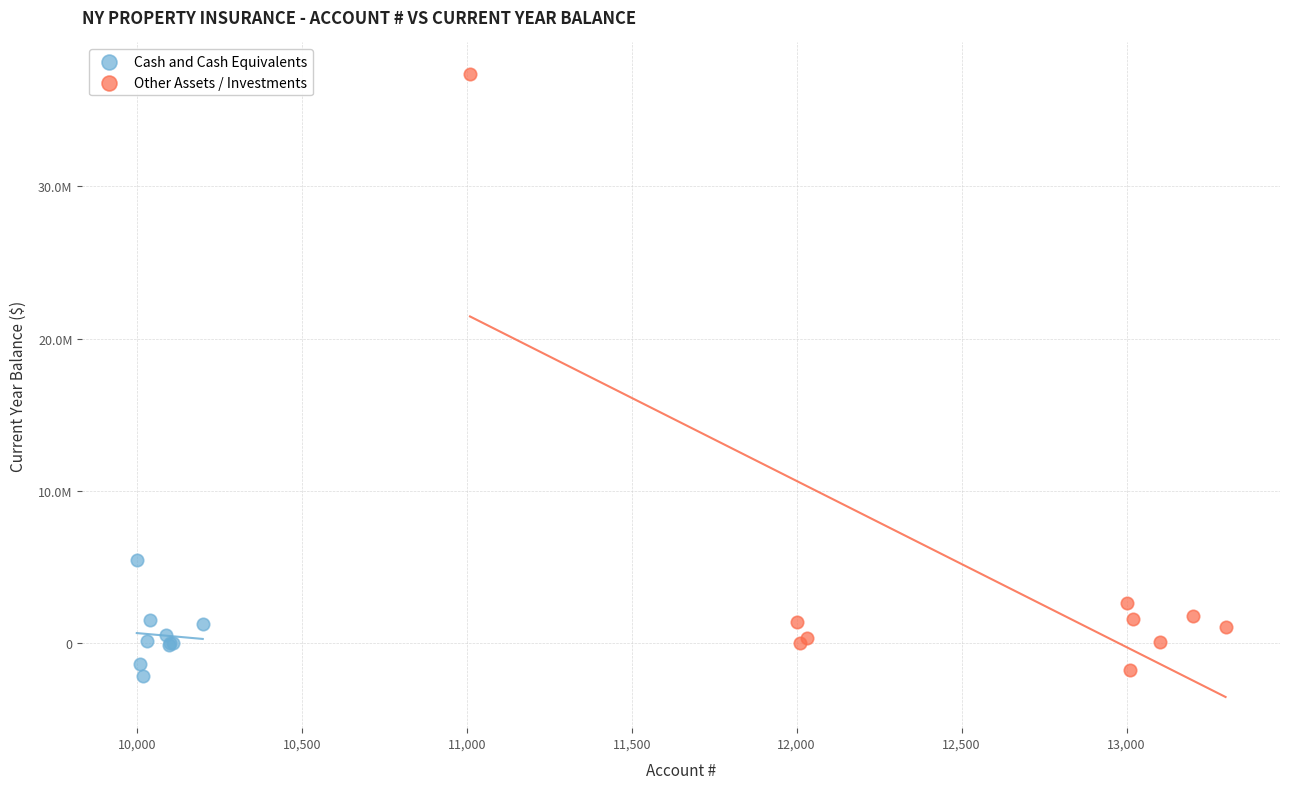

Which series contains the lowest Y value?

Cash and Cash Equivalents